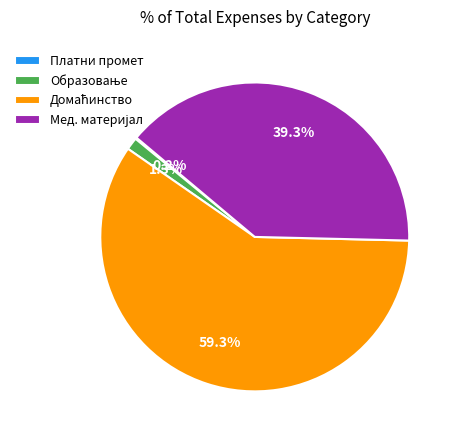

Does any single category account for the majority?

Yes